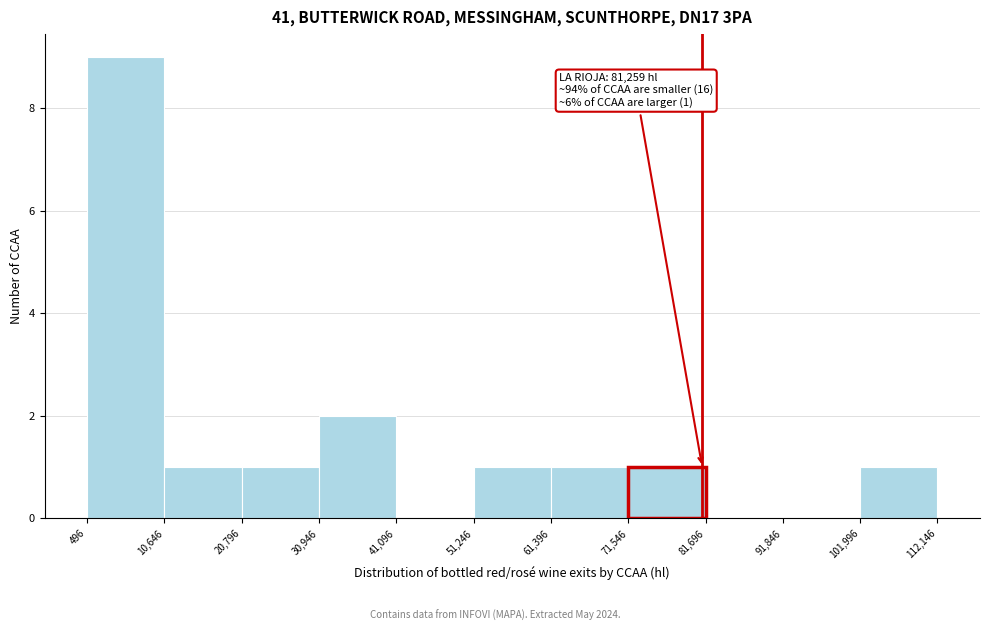

Over which range of the x-axis is the bar tallest?

496 to 10,646